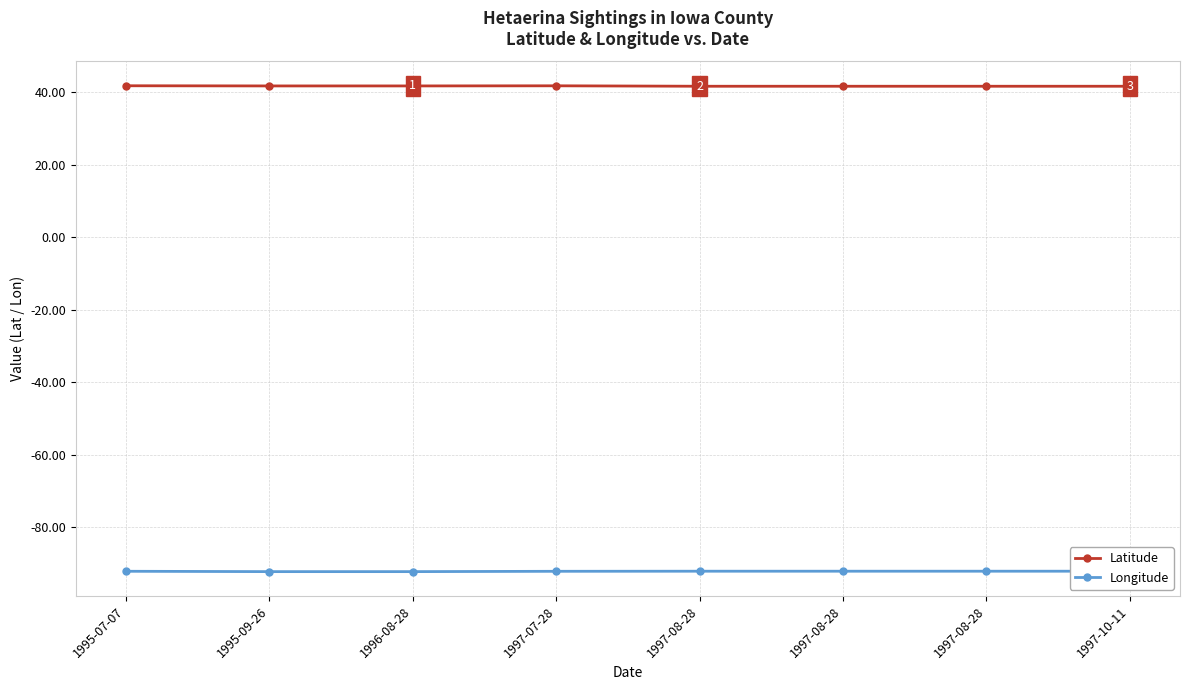

Which series changed the most between 1995-07-07 and 1997-08-28?

Latitude